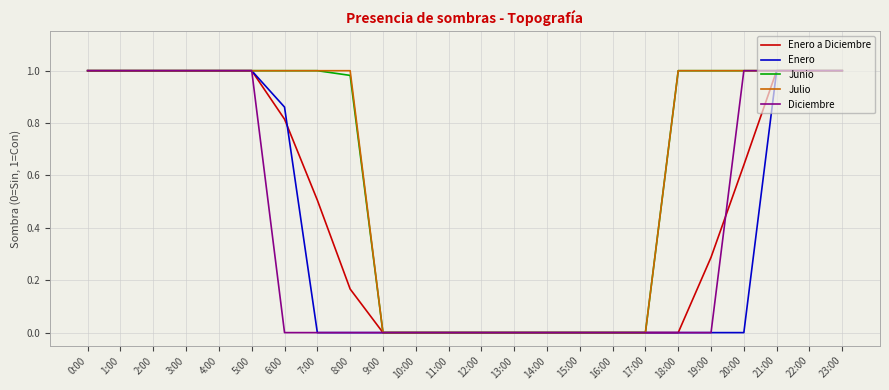

True or false: Julio has a value of 1.0 at 2:00.

True